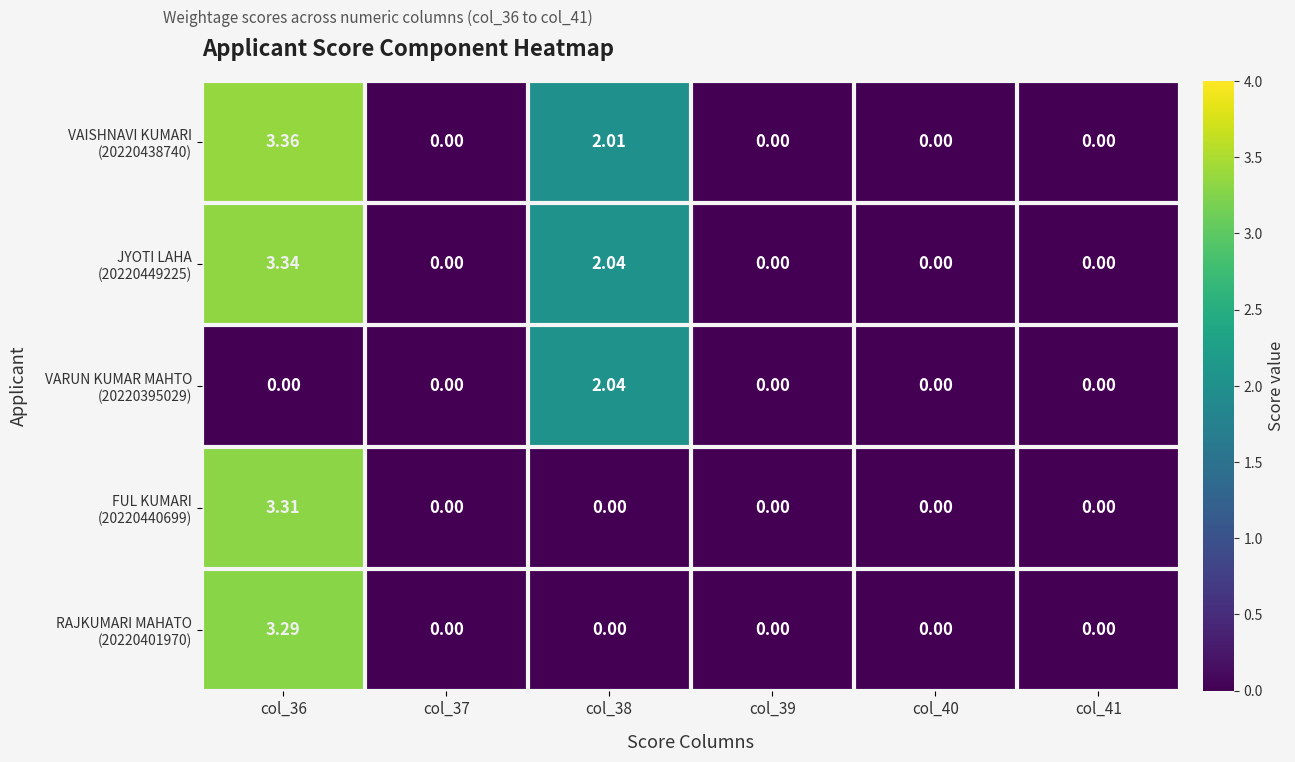

Rank the series at col_36 from highest to lowest value.

VAISHNAVI KUMARI (20220438740), JYOTI LAHA (20220449225), FUL KUMARI (20220440699), RAJKUMARI MAHATO (20220401970), VARUN KUMAR MAHTO (20220395029)